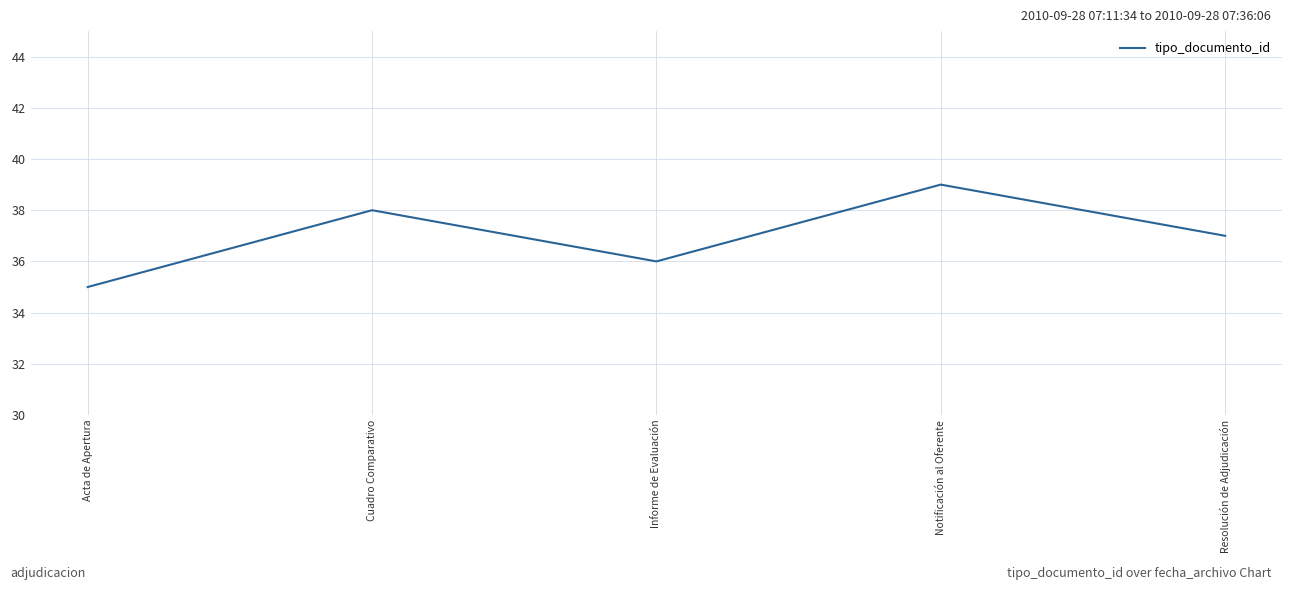

What position from the left is Cuadro Comparativo?

2